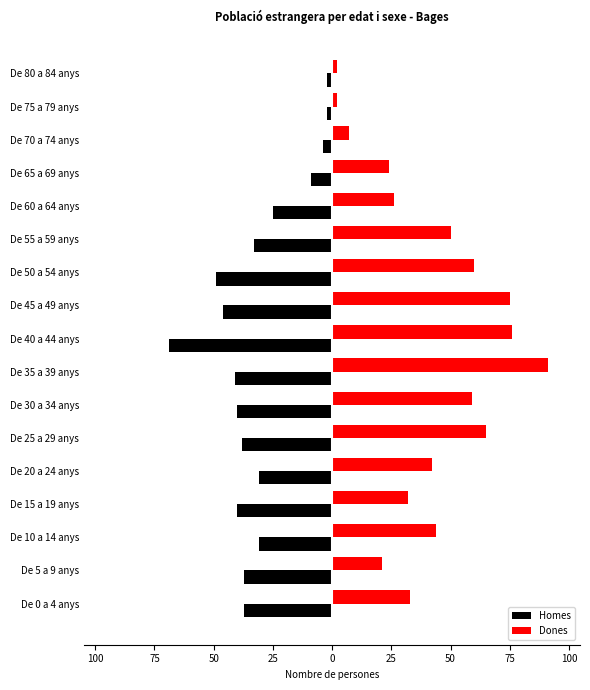

What are all the series names shown in the legend?

Homes, Dones